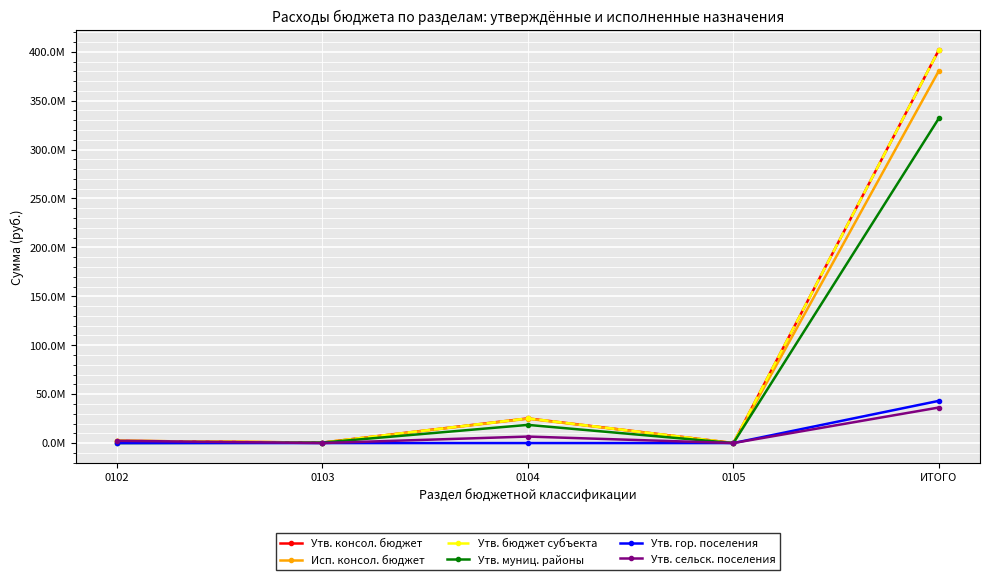

Is this an area chart (filled region under the line)?

No